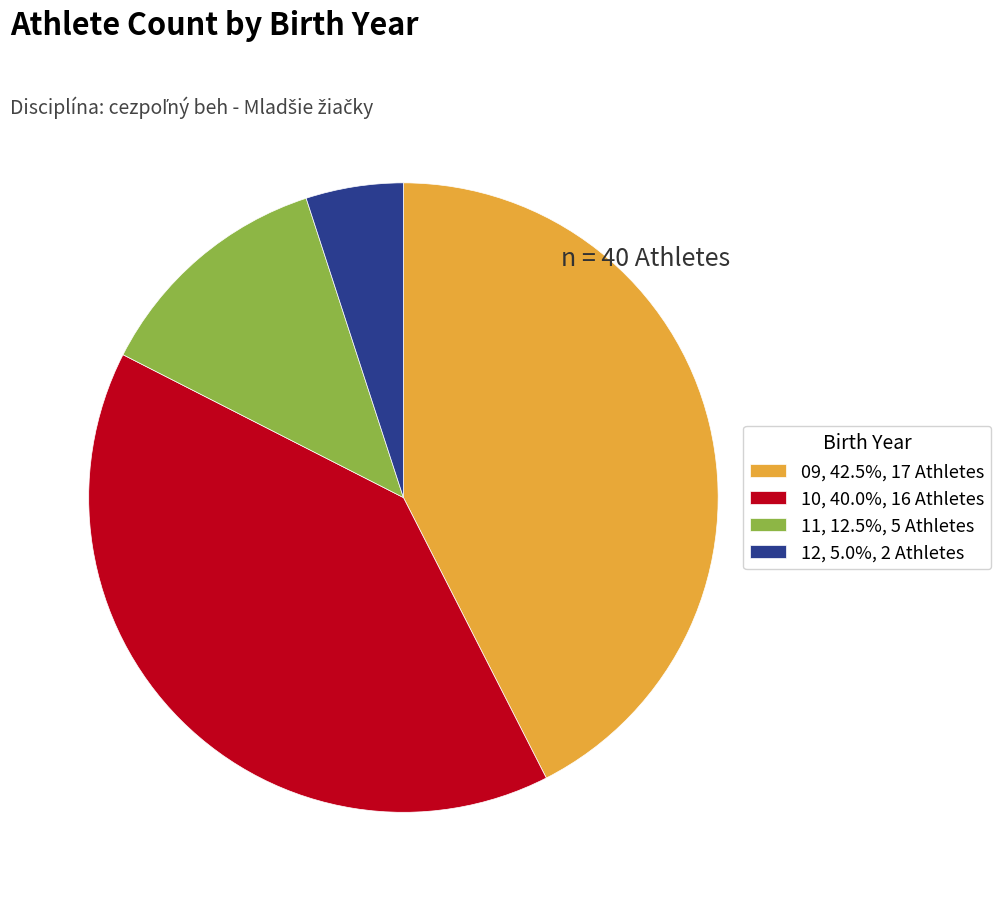

Is the sum of 12, 5.0%, 2 Athletes and 09, 42.5%, 17 Athletes greater than half?

No